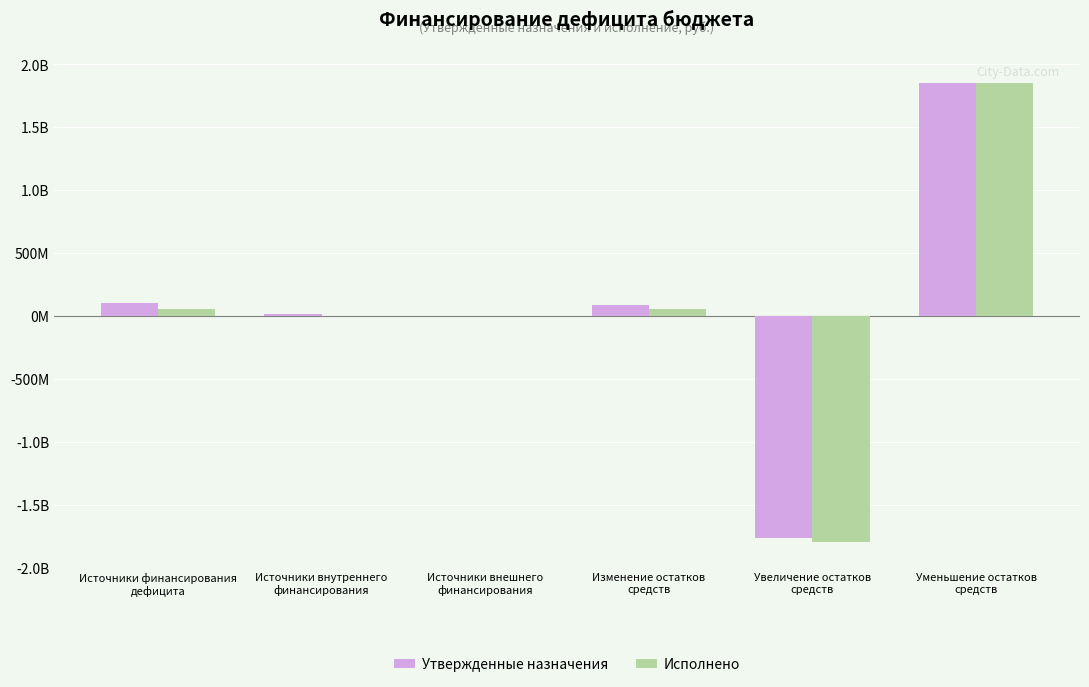

At which label does Исполнено reach its peak?

Уменьшение остатков
средств